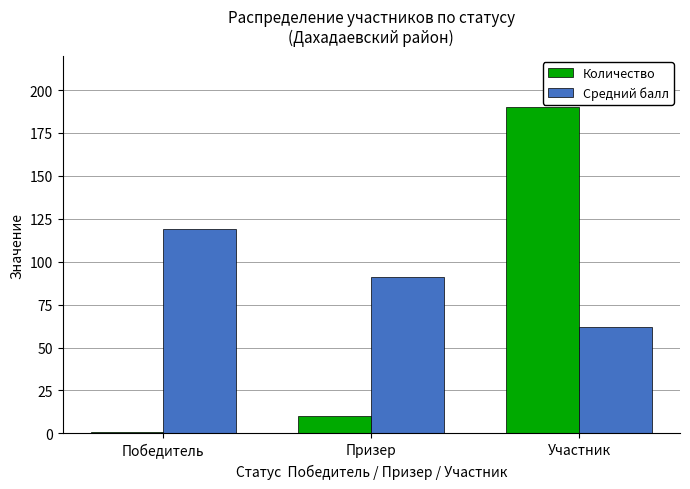

What is the smallest value displayed?

1